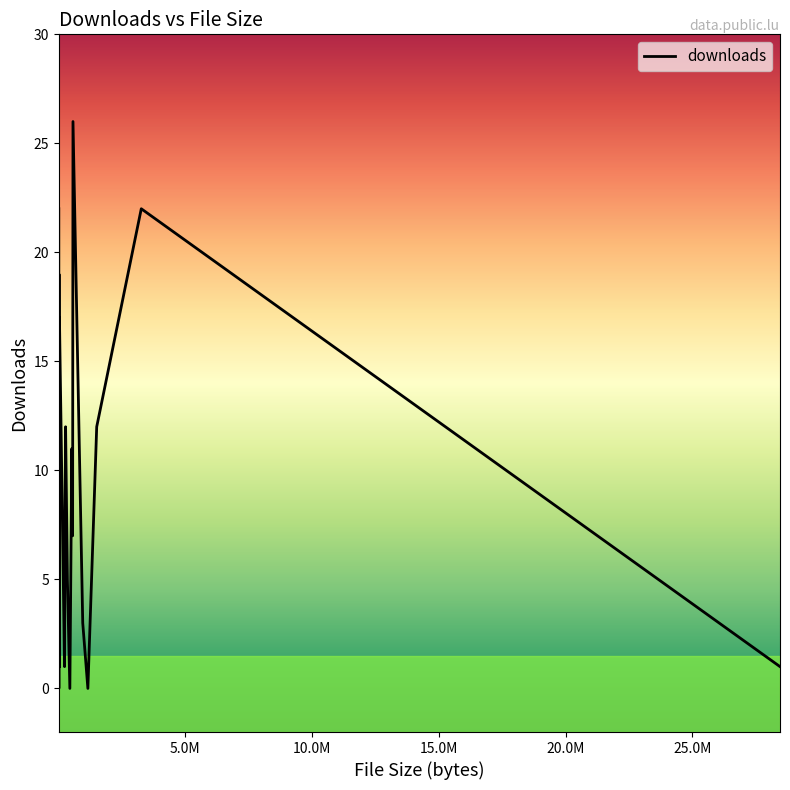

True or false: there are more than 2 points higher than both neighbors.

True